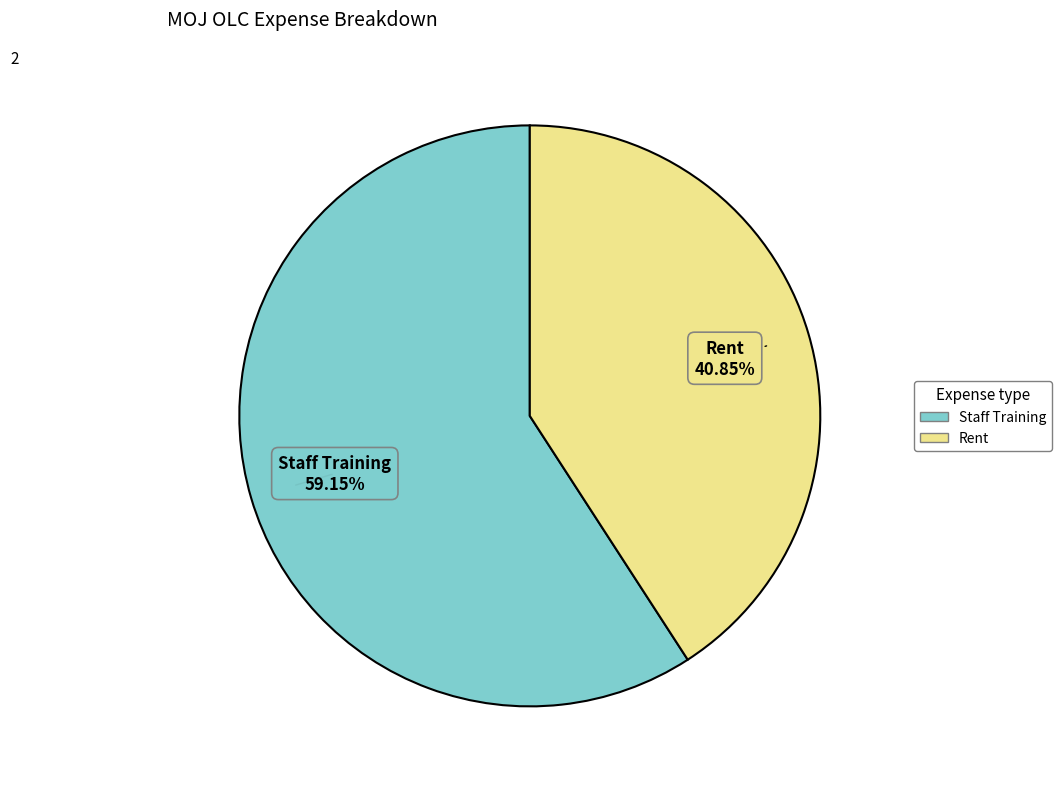

What percentage do Staff Training and Rent together represent?

100.0%